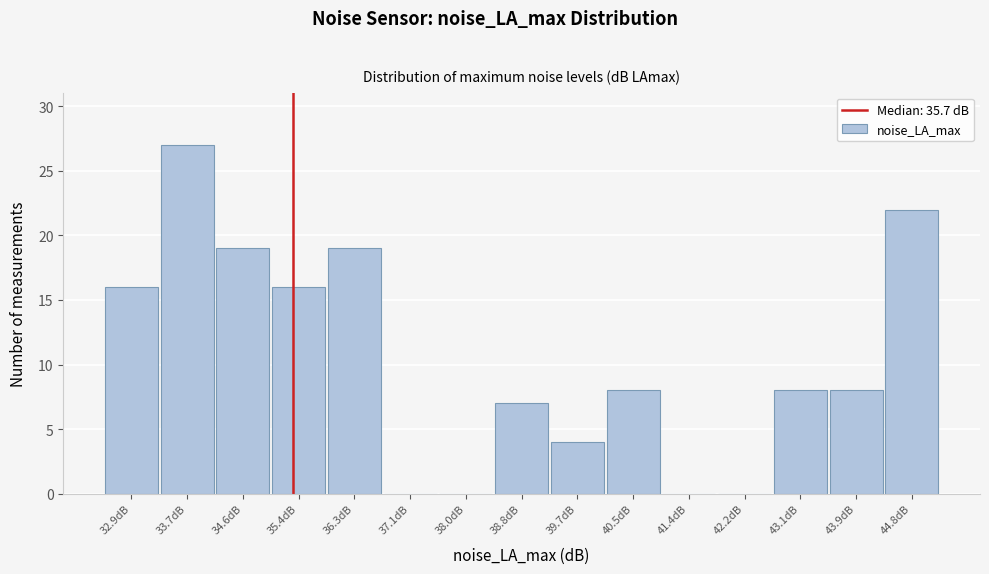

Reading right to left, what are all the values shown in this chart?

44.8dB=22	43.9dB=8	43.1dB=8	42.2dB=0	41.4dB=0	40.5dB=8	39.7dB=4	38.8dB=7	38.0dB=0	37.1dB=0	36.3dB=19	35.4dB=16	34.6dB=19	33.7dB=27	32.9dB=16